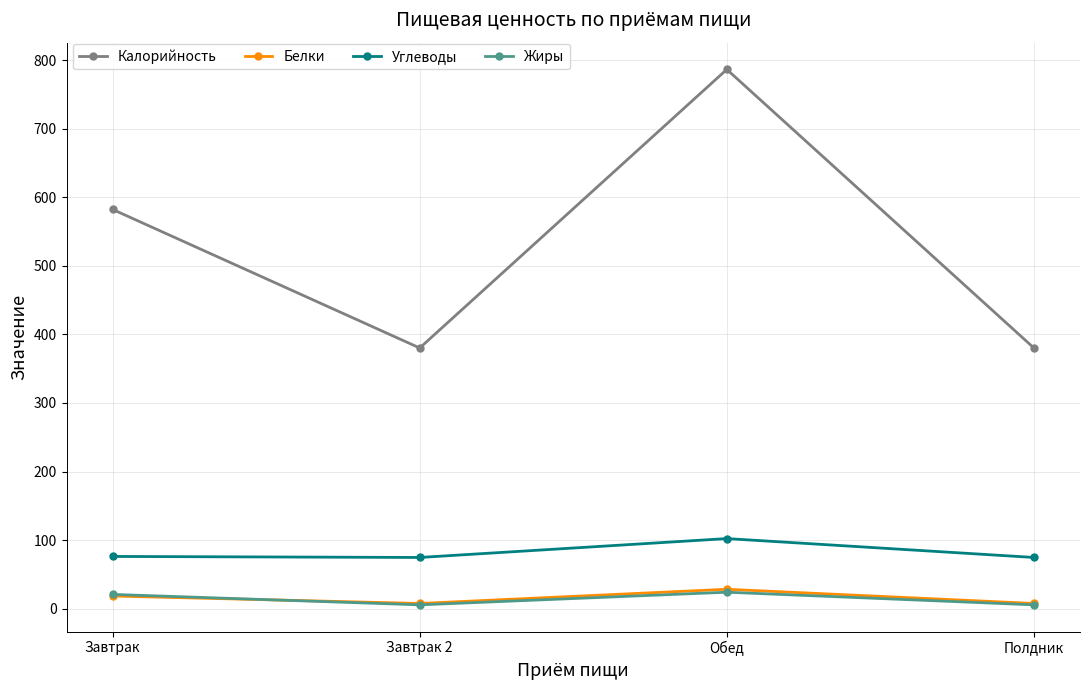

What is the average value of the Углеводы series?

82.0